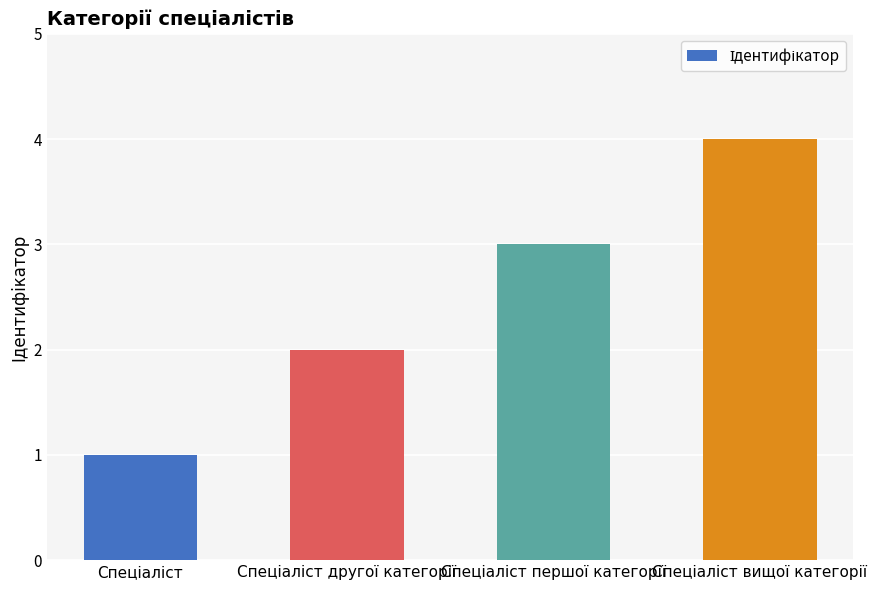

Reading left to right, transcribe all the data shown in this chart.

1	2	3	4